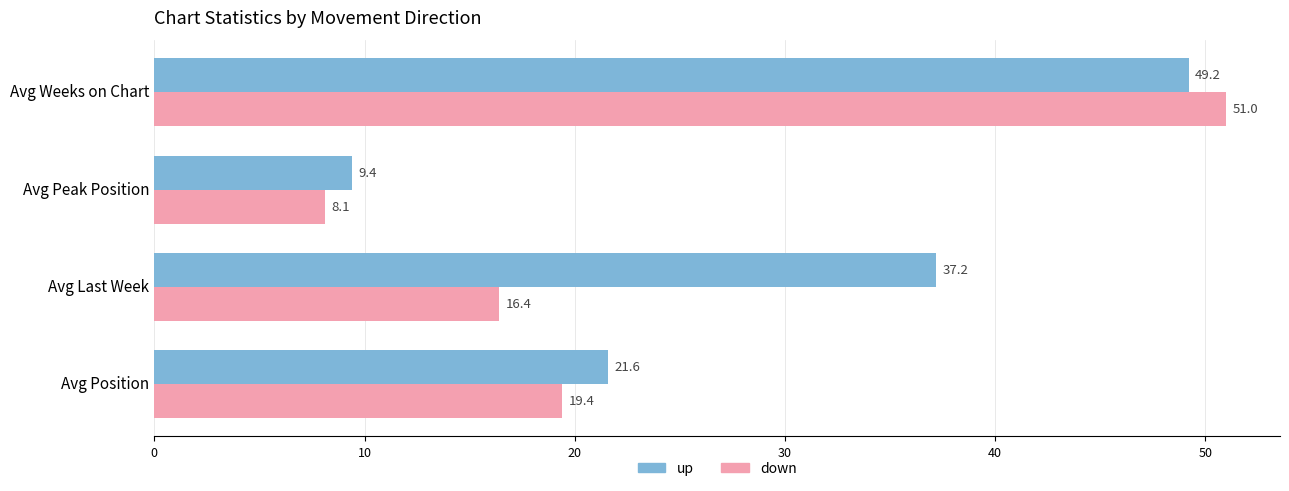

Which series has the largest range (max minus min)?

down